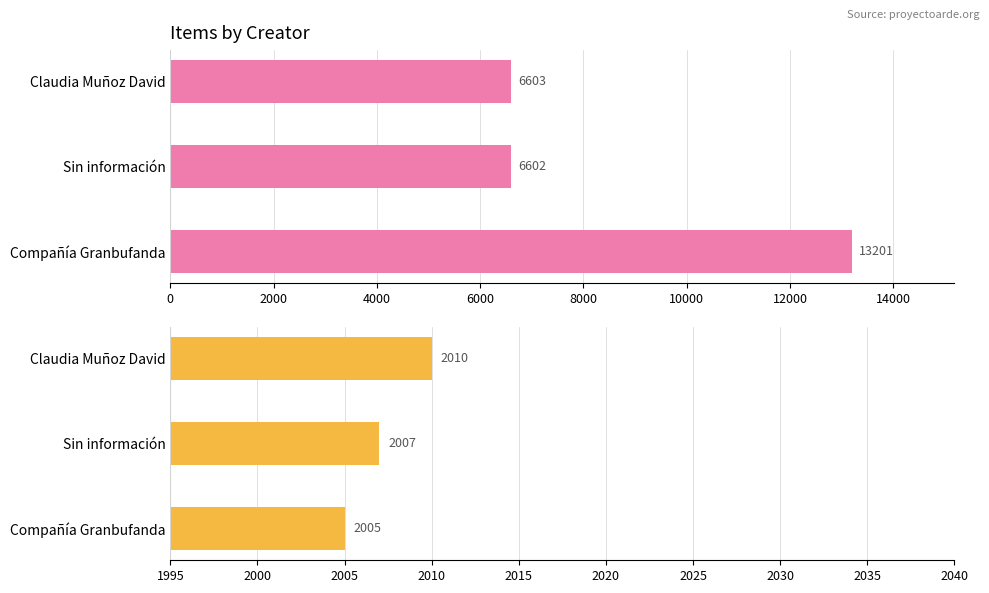

Rank the series by their average value, from highest to lowest.

Item Id, Dublin Core:Date